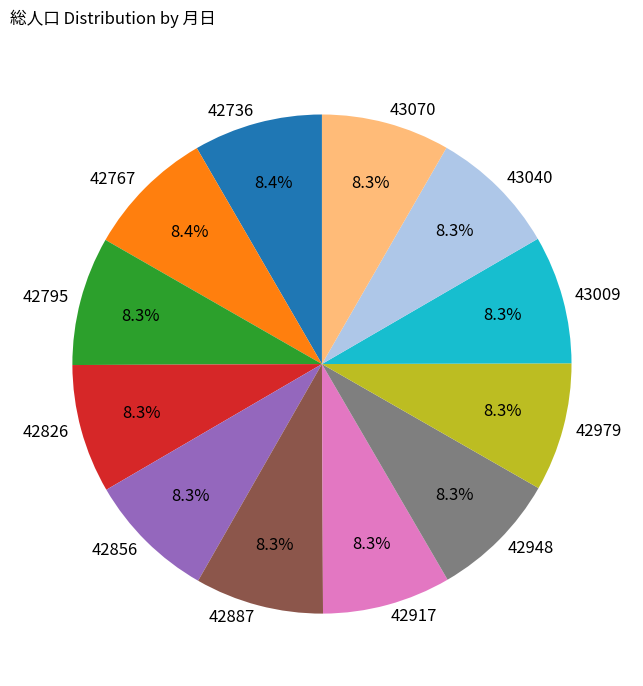

Is 43040 the majority of the pie?

No